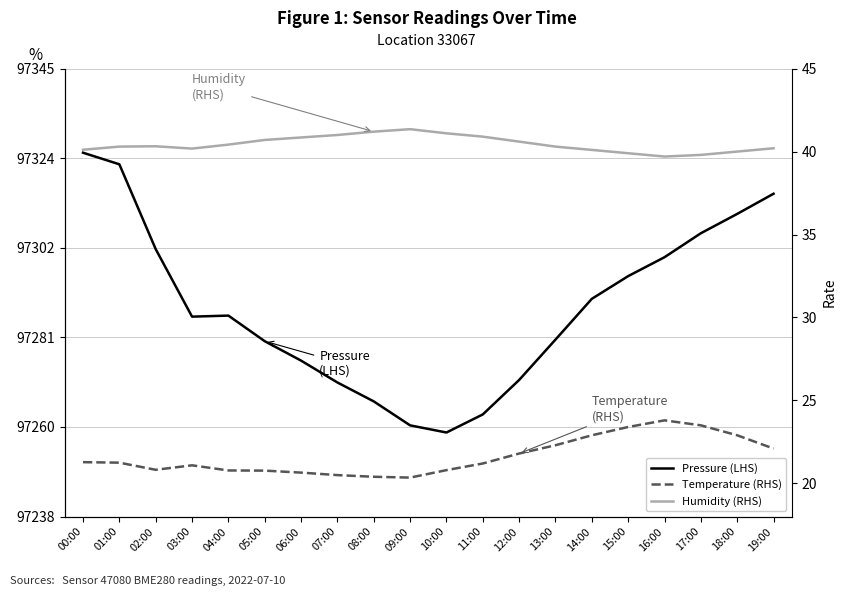

What position from the right is 01:00?

19